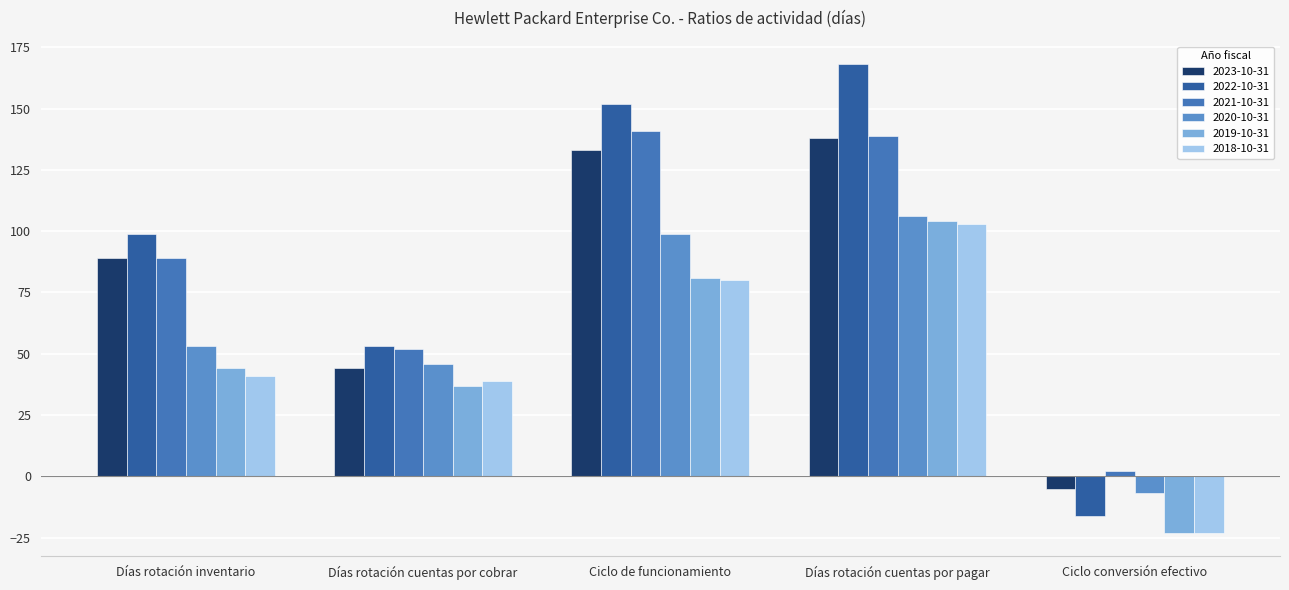

Rank the series by their maximum value, from highest to lowest.

2022-10-31, 2021-10-31, 2023-10-31, 2020-10-31, 2019-10-31, 2018-10-31